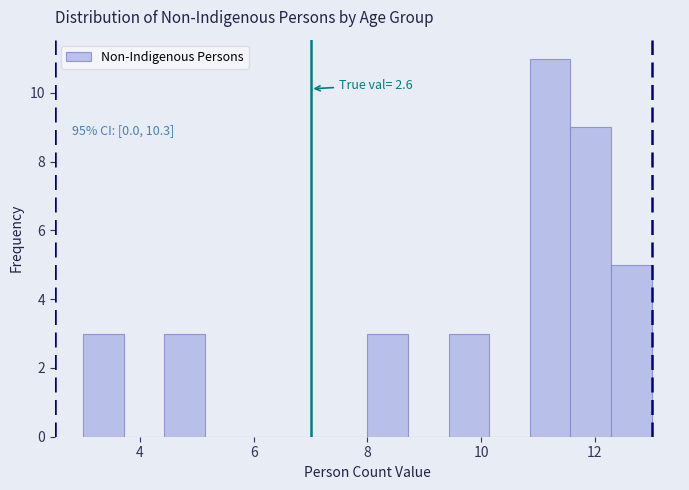

Around what value on the x-axis is the tallest bar? Give the approximate position of its centre, as read against the axis.

11.2